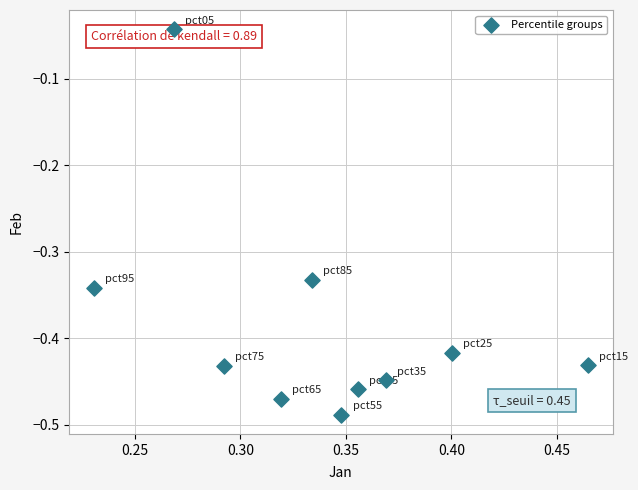

What is the range of Y values (max minus min)?

0.4